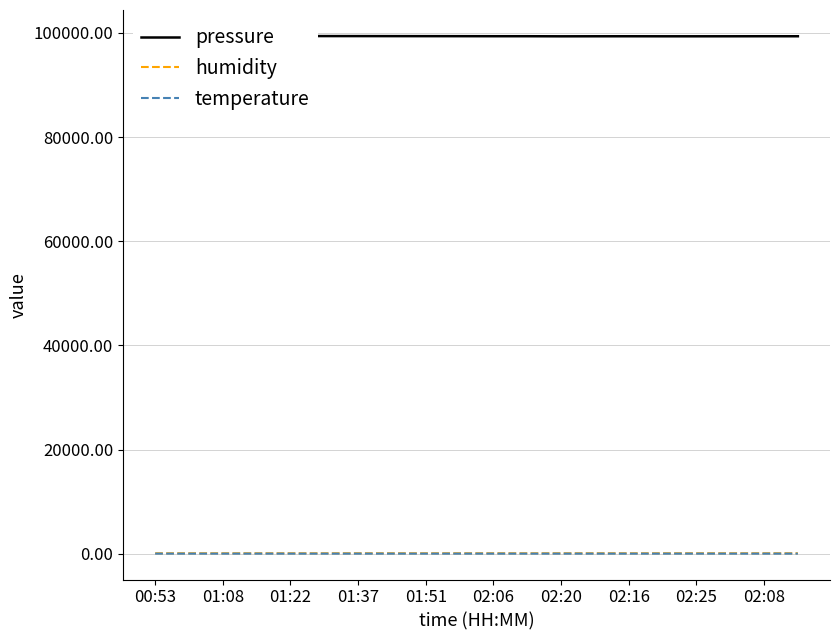

What is the difference between the maximum and second lowest values in the humidity series?

2.5